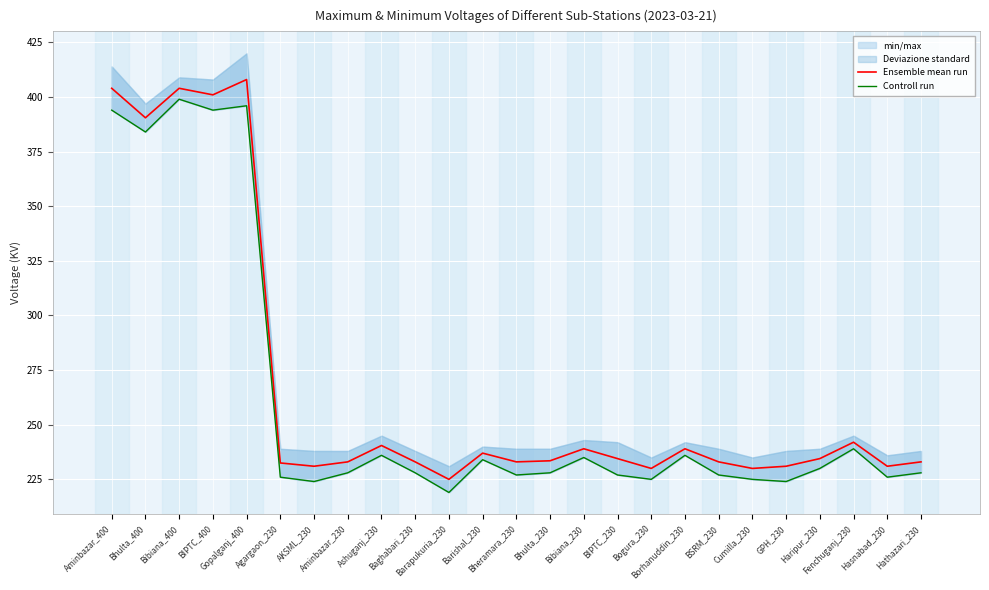

List the series in order of their overall mean, lowest first.

Controll run, Ensemble mean run